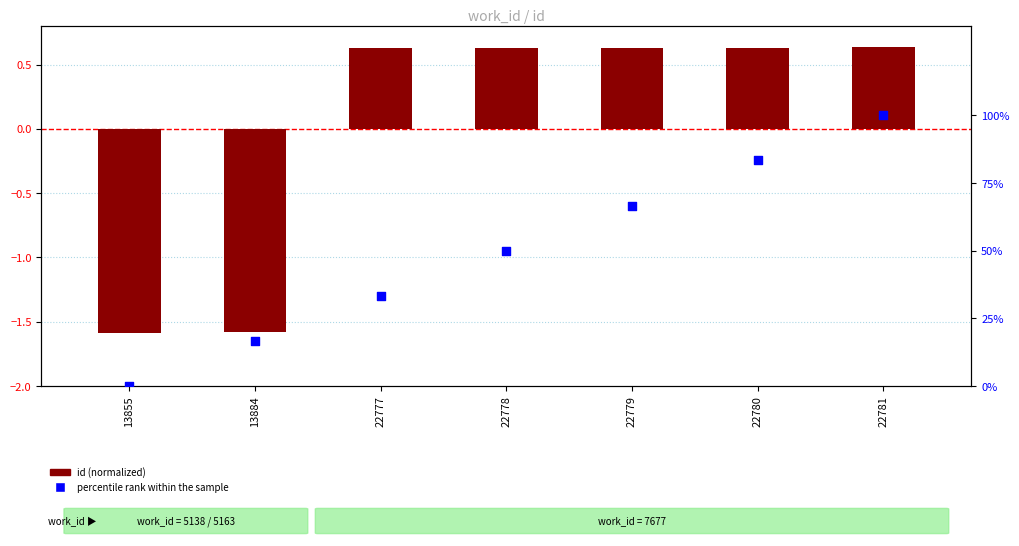

What is the change in value from 13884 to 22777?

+16.7